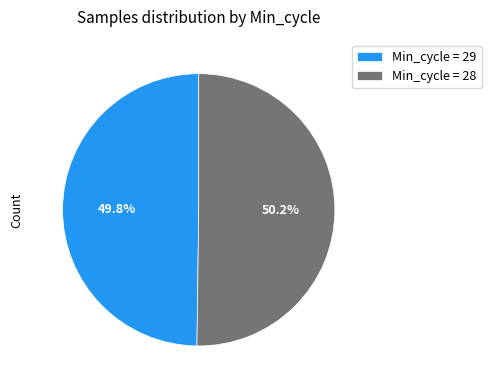

How much of the chart is everything except Min_cycle = 28?

49.8%